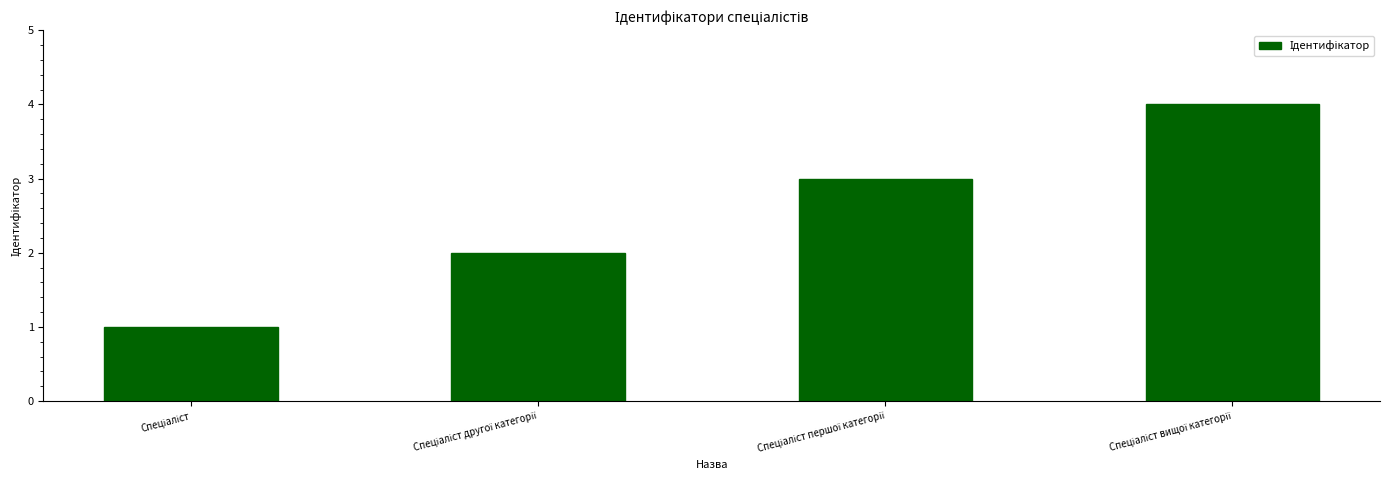

What is the greatest value displayed?

4